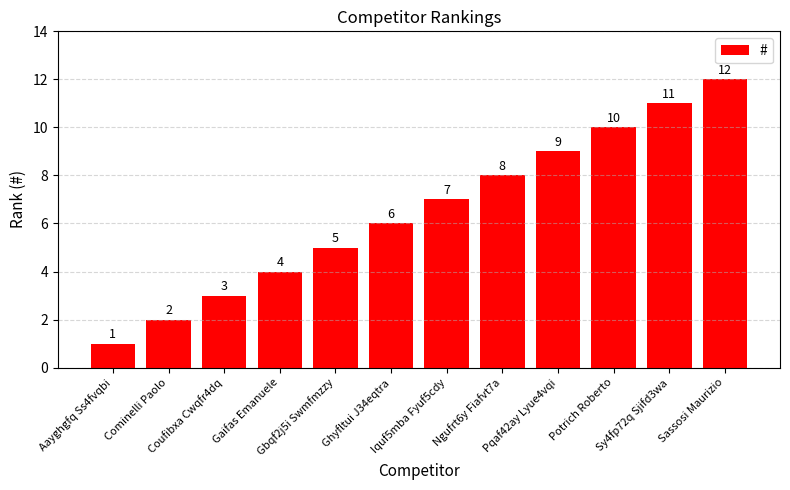

What is the sum of all values?

78